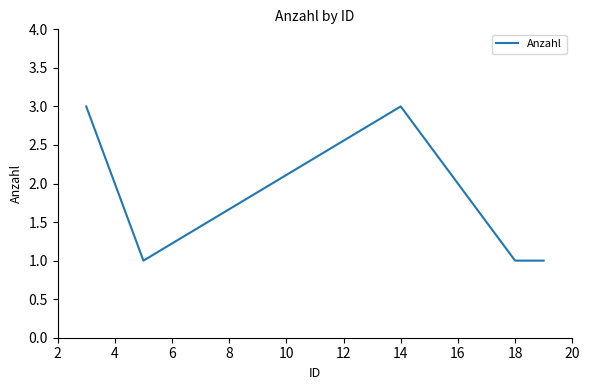

True or false: there are more than 0 points higher than both neighbors.

True